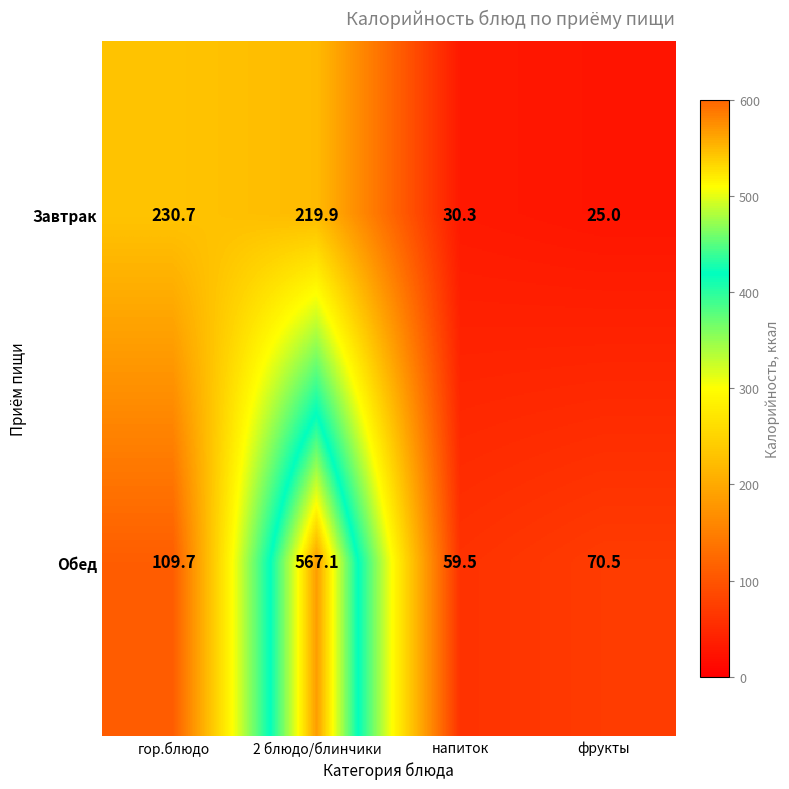

What is the sum of all Завтрак values?

505.9